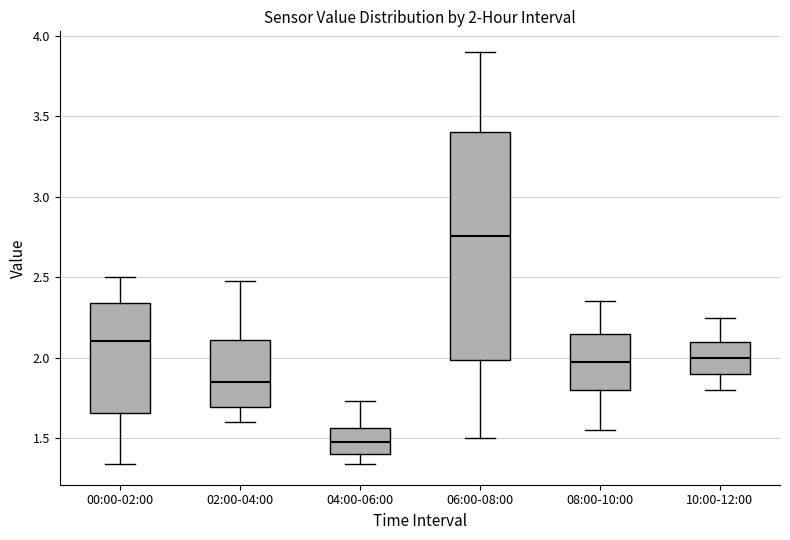

Which box is the tallest, from its lower edge to its upper edge?

06:00-08:00